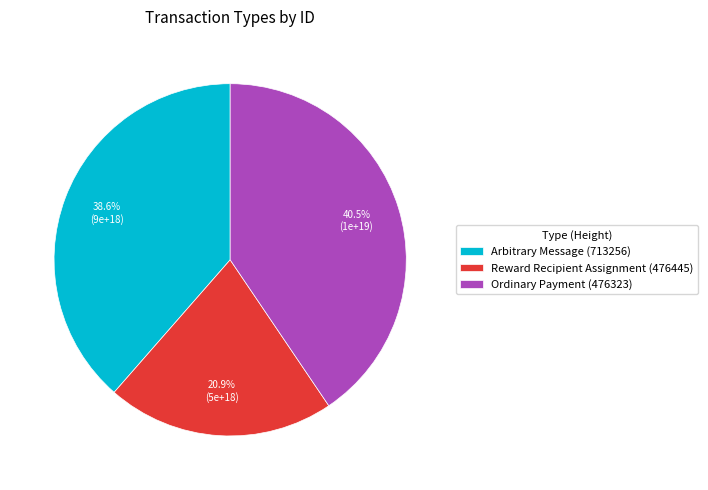

What percentage is NOT represented by Reward Recipient Assignment (476445)?

79.1%